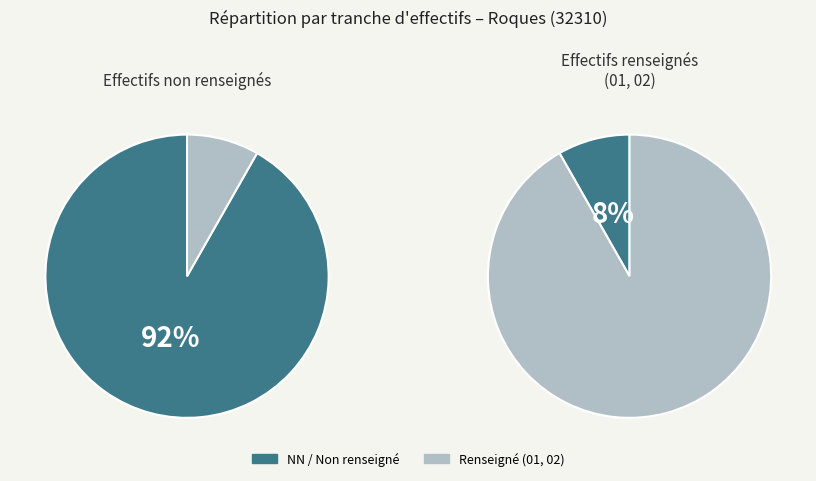

The  slice represents 17% of the pie. True or false?

False